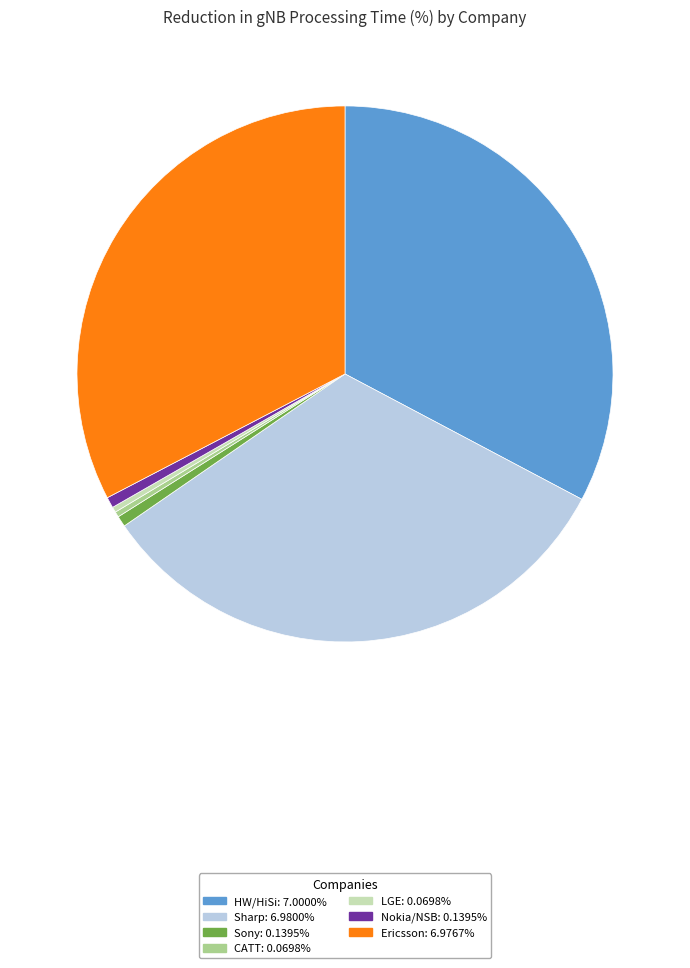

The Ericsson slice represents 33% of the pie. True or false?

True